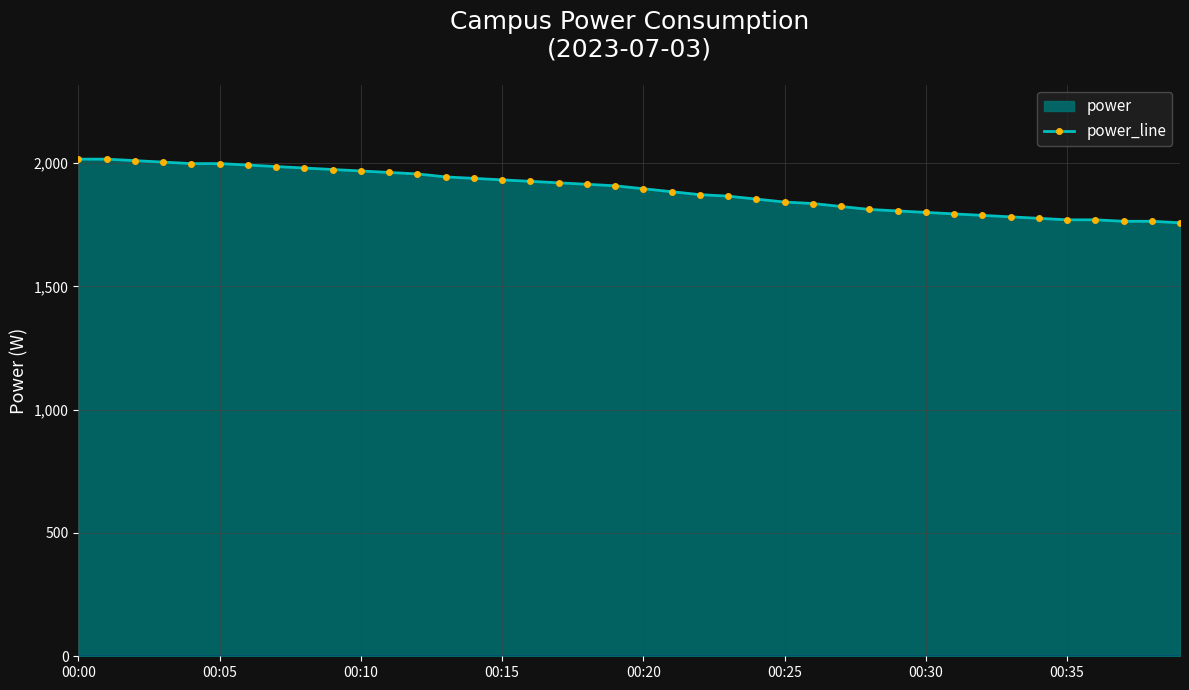

What is the maximum value shown in the chart?

2016